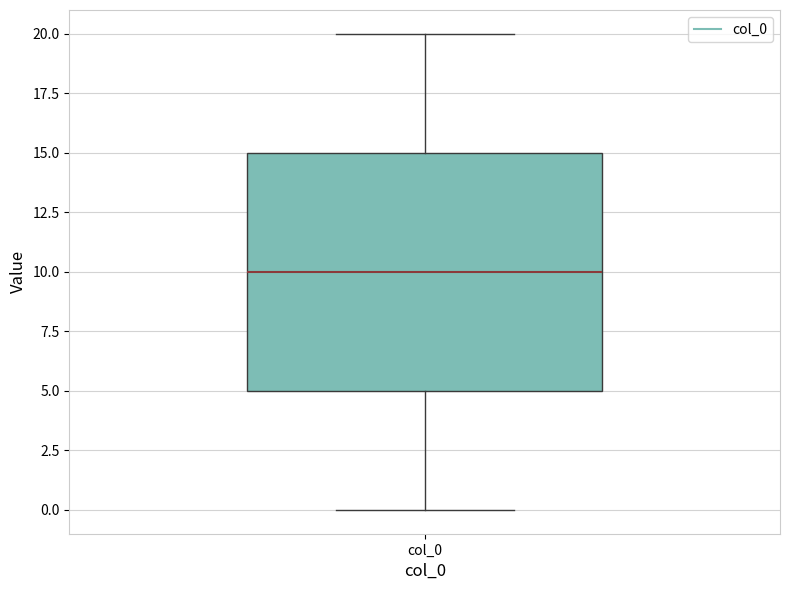

Where is the upper edge of the box for col_0 on the y-axis? The values are not printed on the chart, so give them approximately, as read against the axis.

15